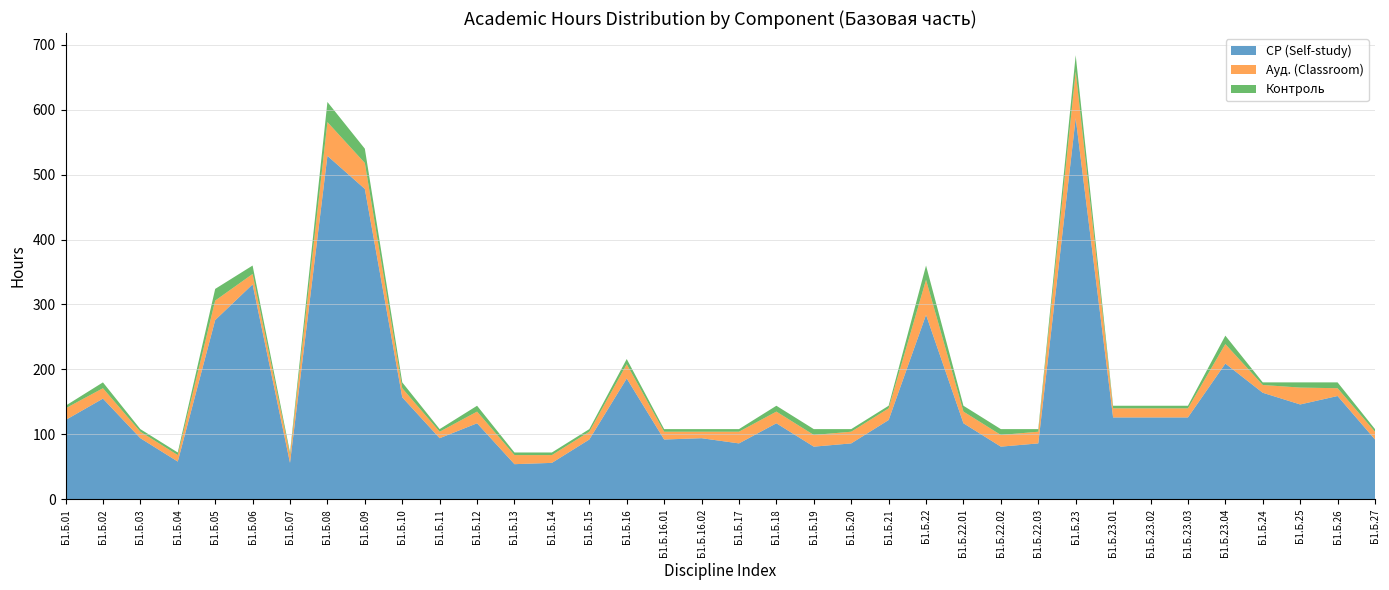

Reading left to right, what are all the values shown in this chart?

СР (Self-study): Б1.Б.01=122	Б1.Б.02=155	Б1.Б.03=94	Б1.Б.04=58	Б1.Б.05=276	Б1.Б.06=331	Б1.Б.07=56	Б1.Б.08=529	Б1.Б.09=478	Б1.Б.10=157	Б1.Б.11=94	Б1.Б.12=117	Б1.Б.13=54	Б1.Б.14=56	Б1.Б.15=92	Б1.Б.16=186	Б1.Б.16.01=92	Б1.Б.16.02=94	Б1.Б.17=86	Б1.Б.18=117	Б1.Б.19=81	Б1.Б.20=86	Б1.Б.21=122	Б1.Б.22=284	Б1.Б.22.01=117	Б1.Б.22.02=81	Б1.Б.22.03=86	Б1.Б.23=587	Б1.Б.23.01=126	Б1.Б.23.02=126	Б1.Б.23.03=126	Б1.Б.23.04=209	Б1.Б.24=164	Б1.Б.25=146	Б1.Б.26=159	Б1.Б.27=92
Ауд. (Classroom): Б1.Б.01=18	Б1.Б.02=16	Б1.Б.03=10	Б1.Б.04=10	Б1.Б.05=30	Б1.Б.06=16	Б1.Б.07=12	Б1.Б.08=52	Б1.Б.09=40	Б1.Б.10=14	Б1.Б.11=10	Б1.Б.12=18	Б1.Б.13=14	Б1.Б.14=12	Б1.Б.15=12	Б1.Б.16=22	Б1.Б.16.01=12	Б1.Б.16.02=10	Б1.Б.17=18	Б1.Б.18=18	Б1.Б.19=18	Б1.Б.20=18	Б1.Б.21=18	Б1.Б.22=54	Б1.Б.22.01=18	Б1.Б.22.02=18	Б1.Б.22.03=18	Б1.Б.23=72	Б1.Б.23.01=14	Б1.Б.23.02=14	Б1.Б.23.03=14	Б1.Б.23.04=30	Б1.Б.24=12	Б1.Б.25=26	Б1.Б.26=12	Б1.Б.27=12
Контроль: Б1.Б.01=4	Б1.Б.02=9	Б1.Б.03=4	Б1.Б.04=4	Б1.Б.05=18	Б1.Б.06=13	Б1.Б.07=4	Б1.Б.08=31	Б1.Б.09=22	Б1.Б.10=9	Б1.Б.11=4	Б1.Б.12=9	Б1.Б.13=4	Б1.Б.14=4	Б1.Б.15=4	Б1.Б.16=8	Б1.Б.16.01=4	Б1.Б.16.02=4	Б1.Б.17=4	Б1.Б.18=9	Б1.Б.19=9	Б1.Б.20=4	Б1.Б.21=4	Б1.Б.22=22	Б1.Б.22.01=9	Б1.Б.22.02=9	Б1.Б.22.03=4	Б1.Б.23=25	Б1.Б.23.01=4	Б1.Б.23.02=4	Б1.Б.23.03=4	Б1.Б.23.04=13	Б1.Б.24=4	Б1.Б.25=8	Б1.Б.26=9	Б1.Б.27=4